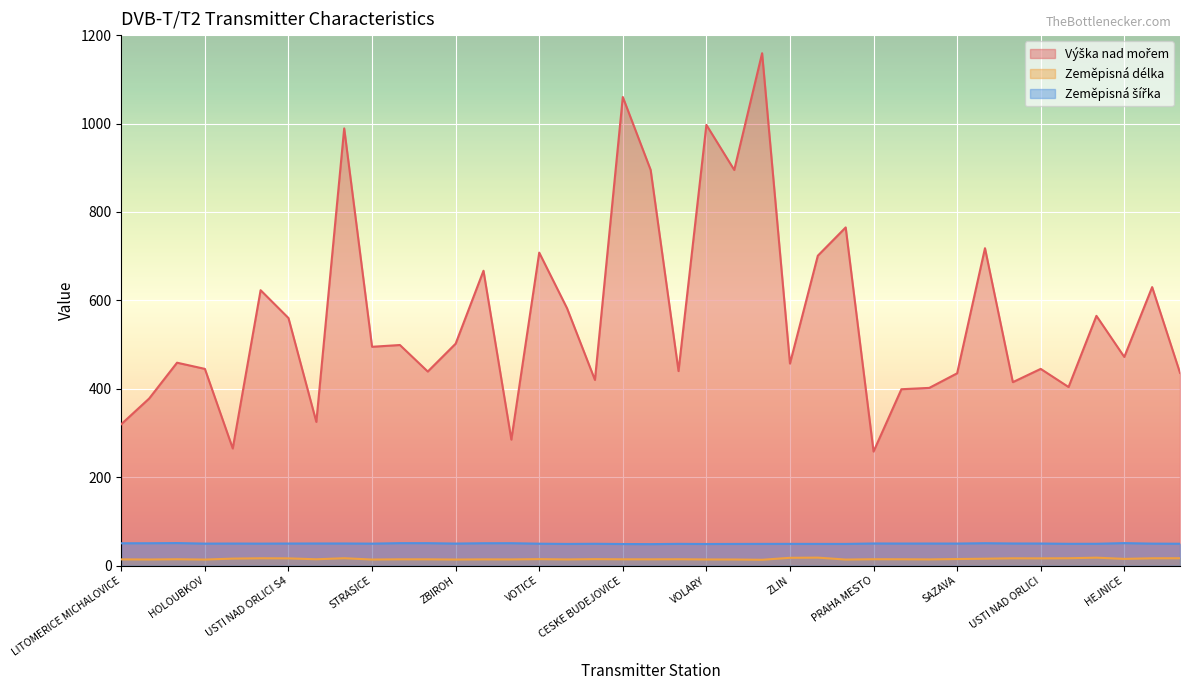

What is the spread (max minus min) of values at SLUKNOV MALY SENOV?

444.6